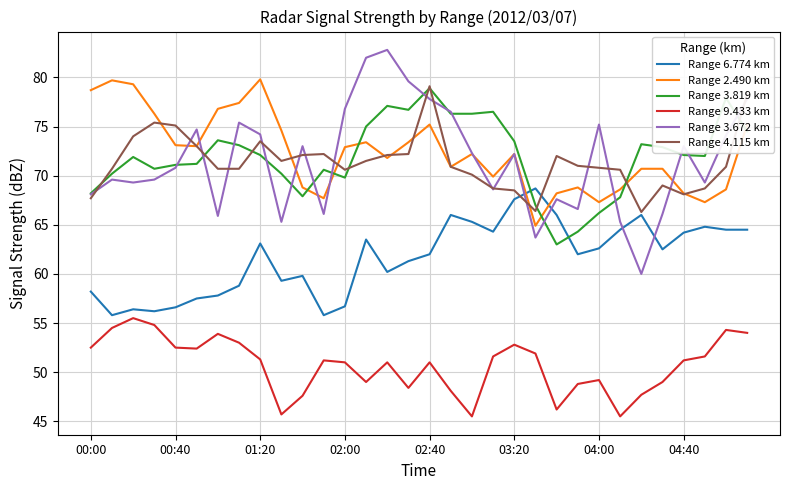

True or false: Range 3.819 km has more than 2 interior local peaks.

True